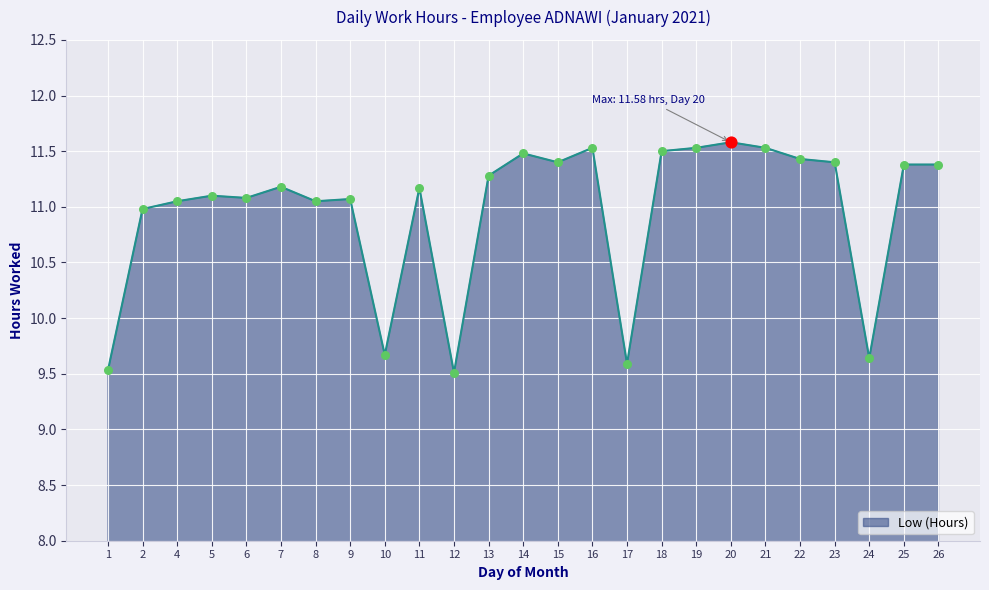

What is the change in value from 11 to 22?

+0.3